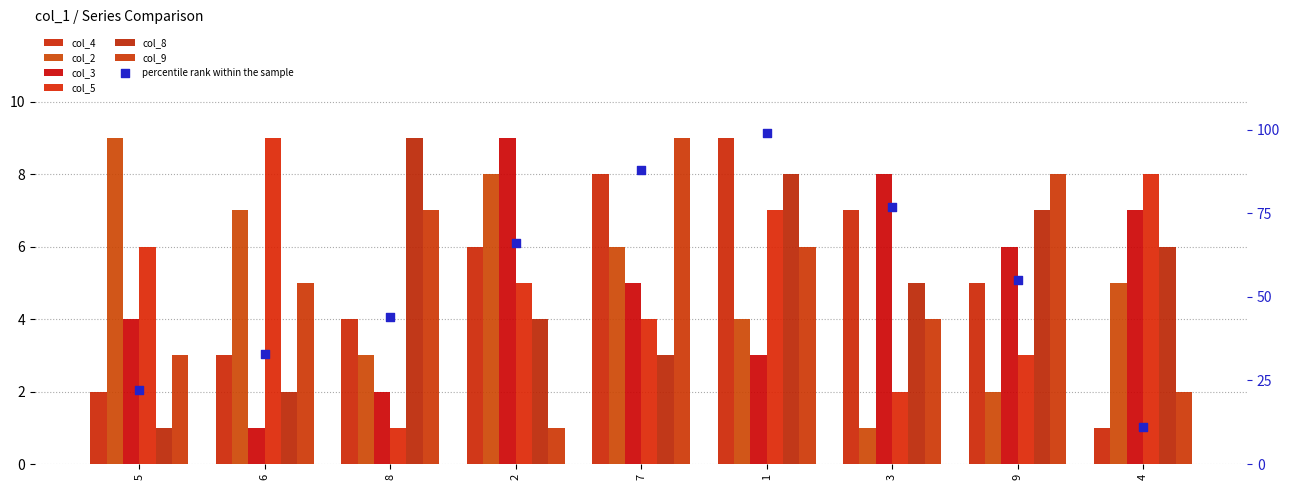

Which series has the widest spread of Y values?

col_4